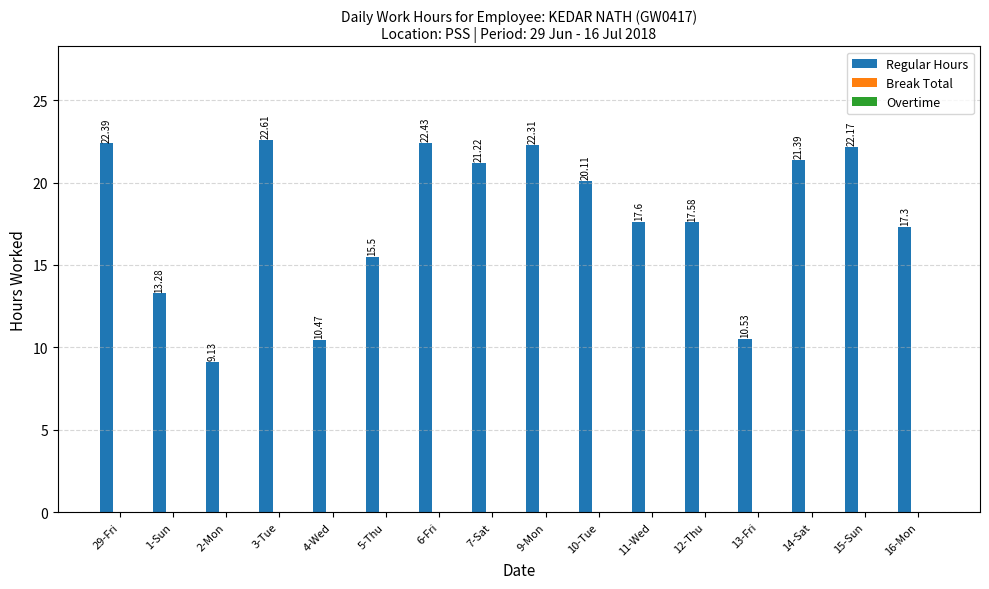

What is the difference between the second highest and second lowest values?

12.0